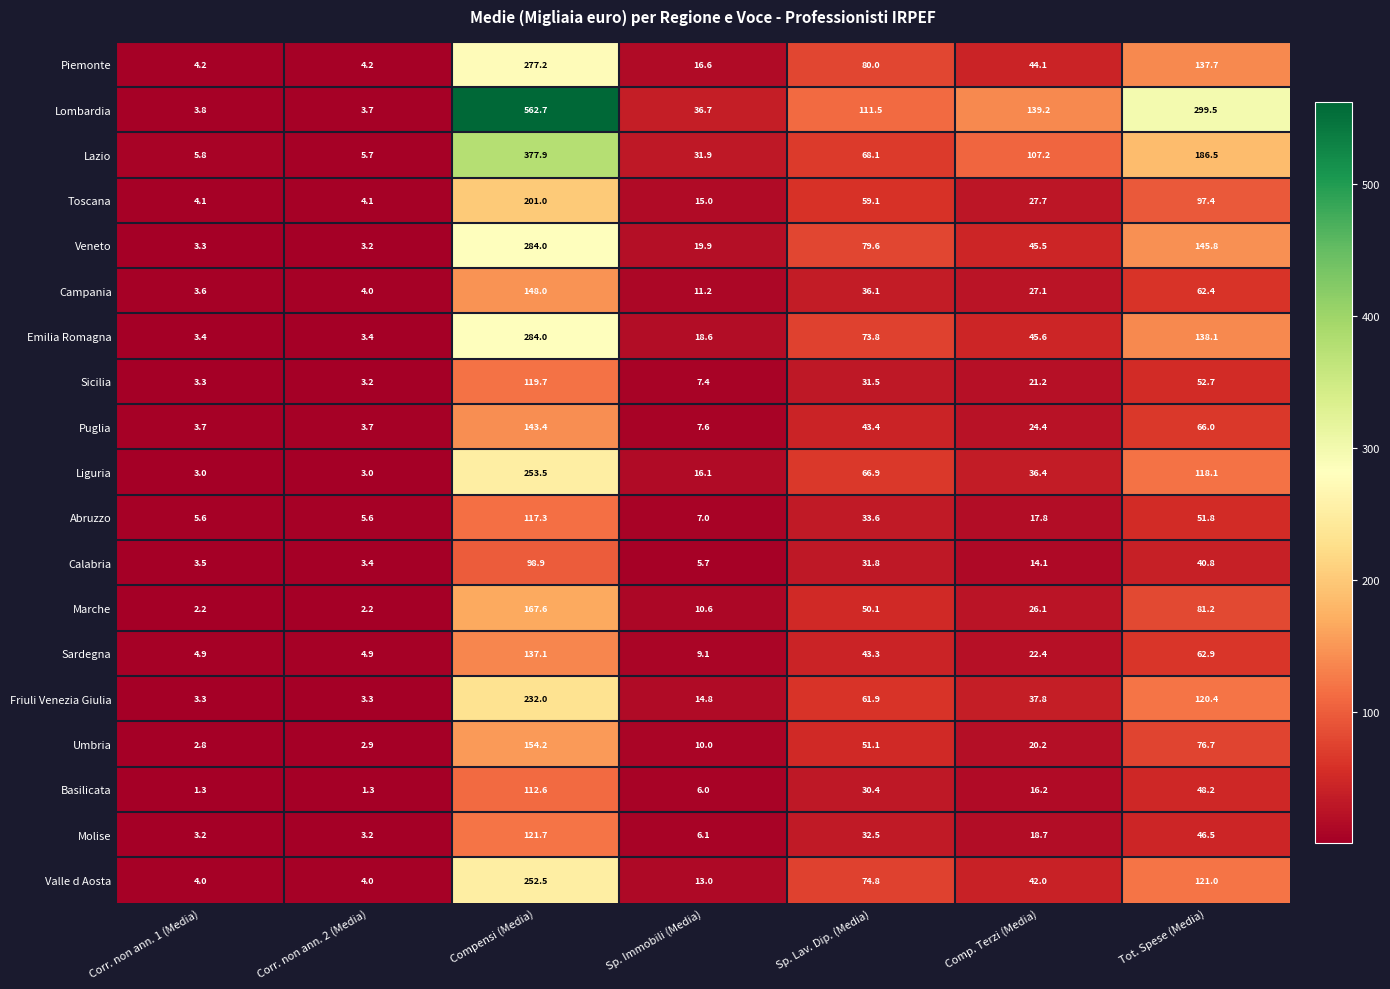

What is the sum of all Sardegna values?

284.6